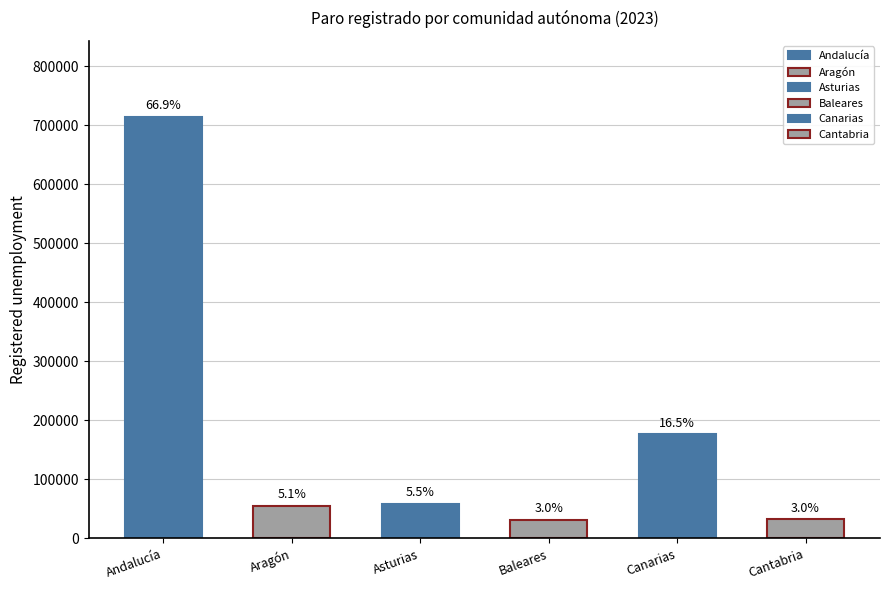

Which series has the largest total across all categories?

Andalucía